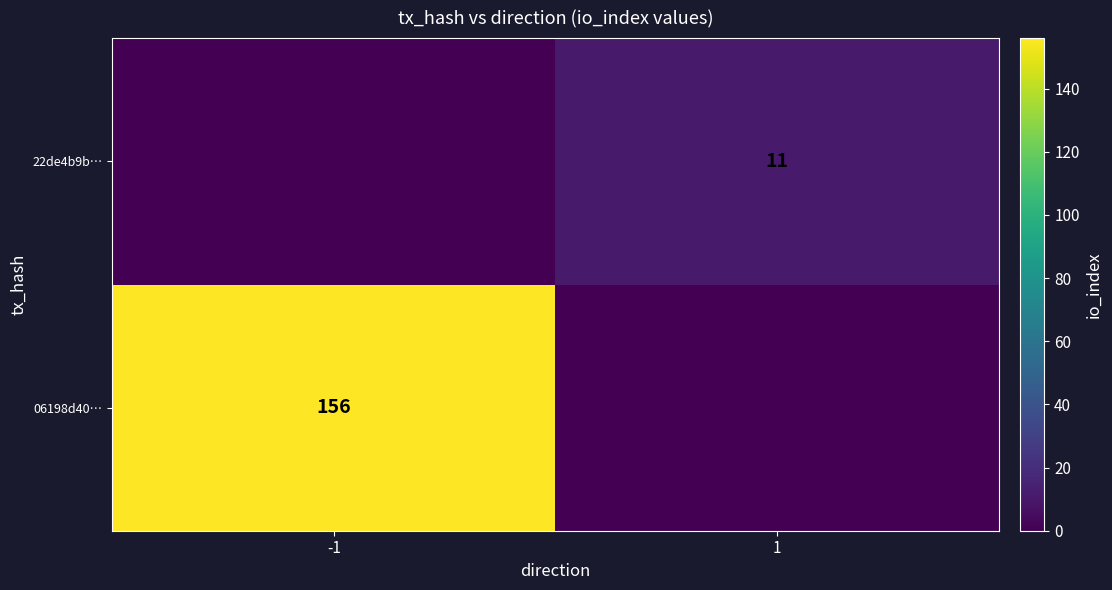

Is the value of 06198d40… at -1 greater than the value of 22de4b9b… at 1?

Yes